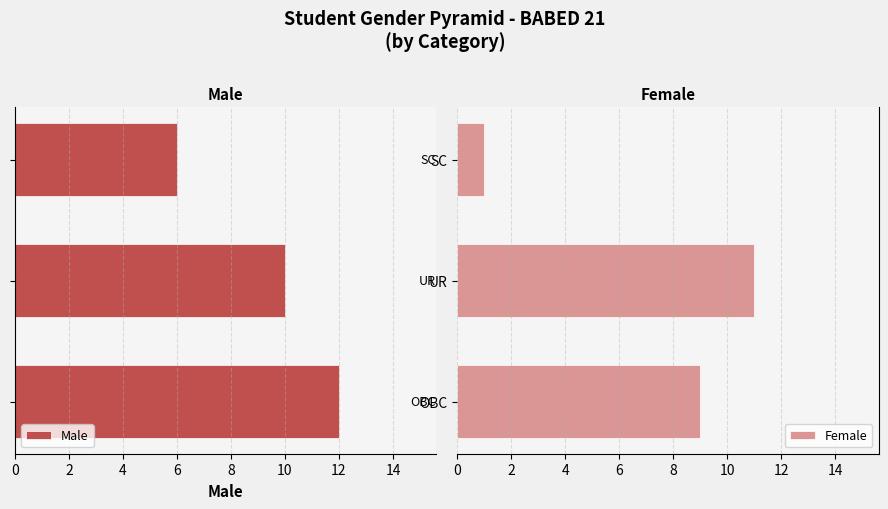

At which label does Female reach its peak?

UR